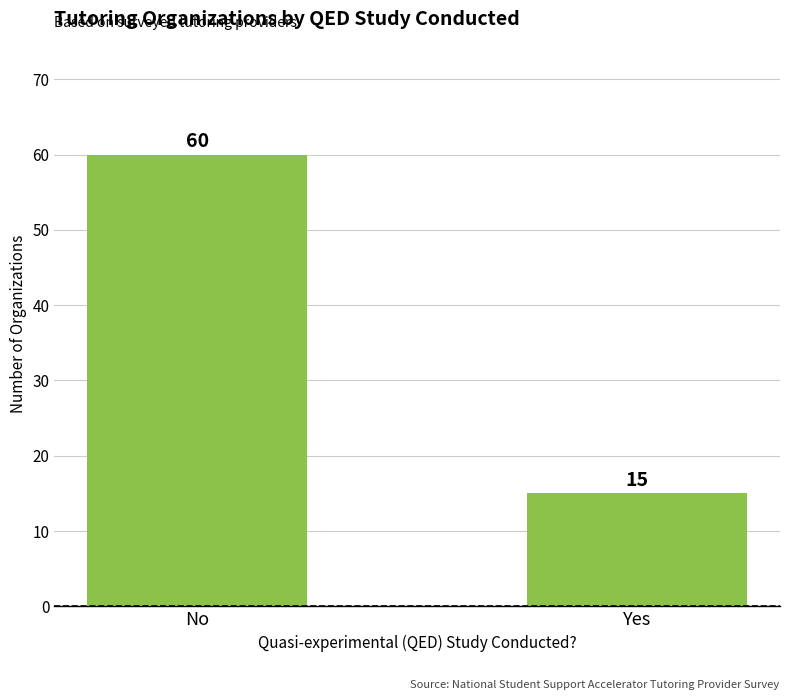

Rank the categories by value from lowest to highest.

Yes, No